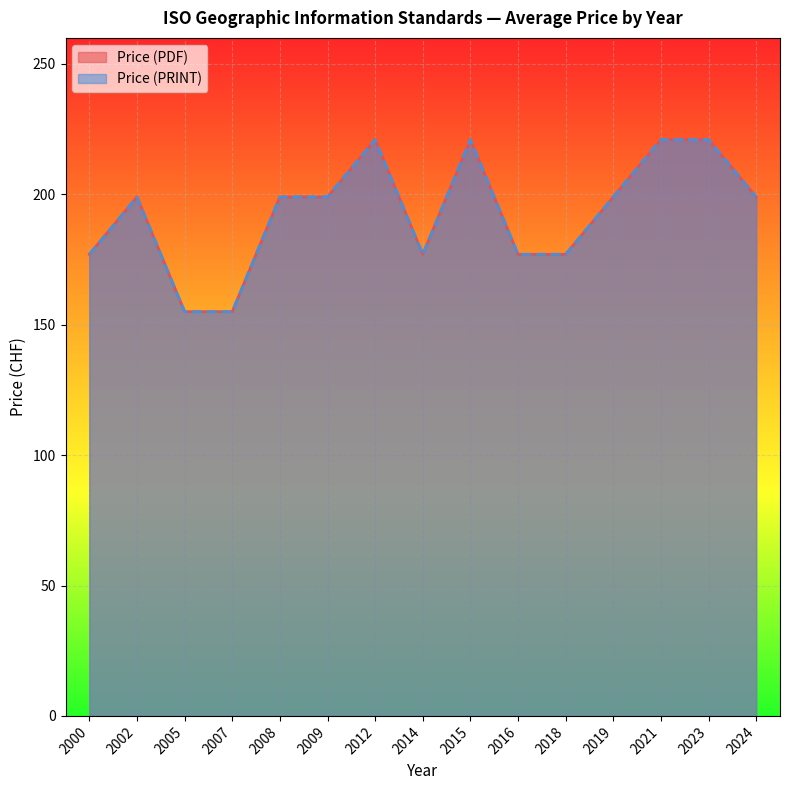

At which category does Price (PDF) reach its first local peak?

2002